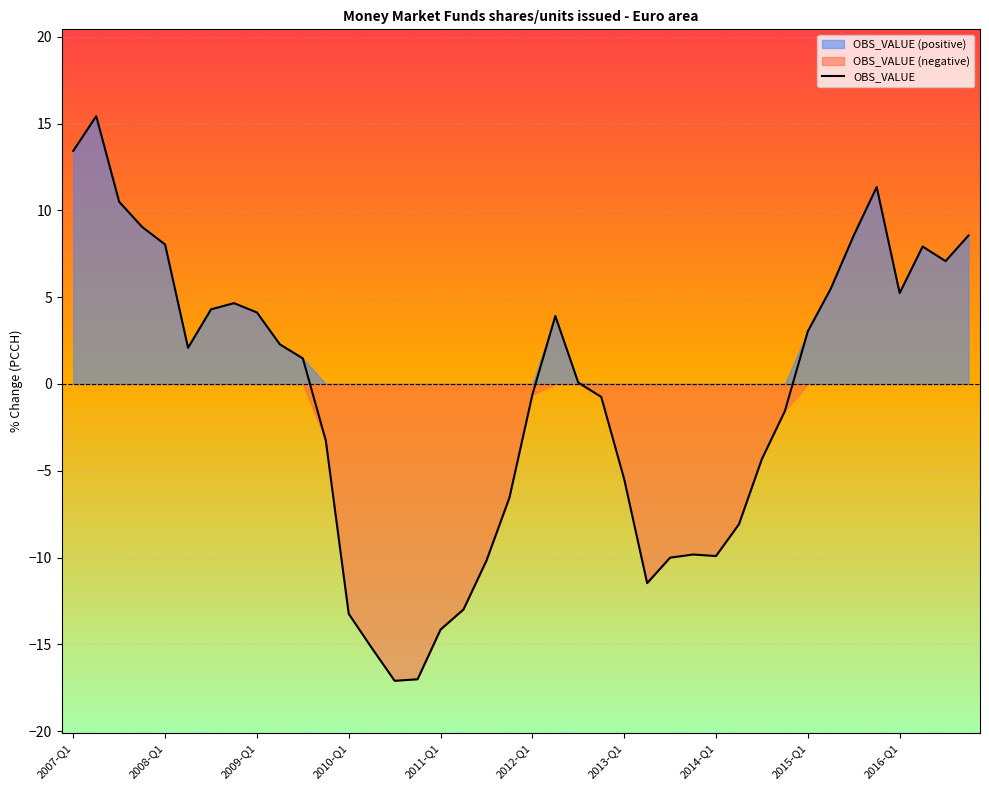

Is it true that OBS_VALUE equals 11.8 at 2008-Q1?

False